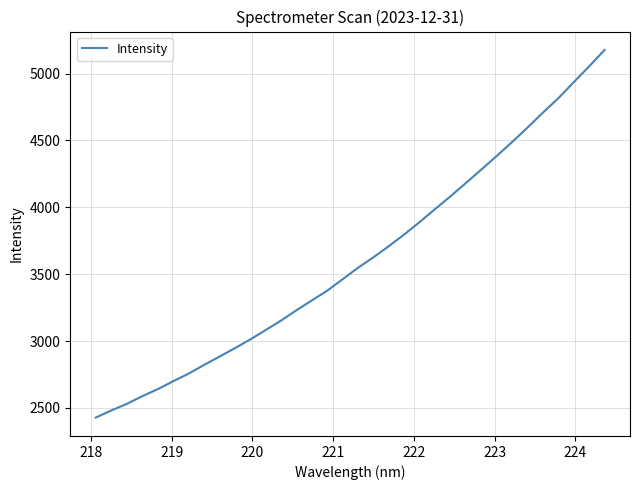

What is the smallest value displayed?

2427.7